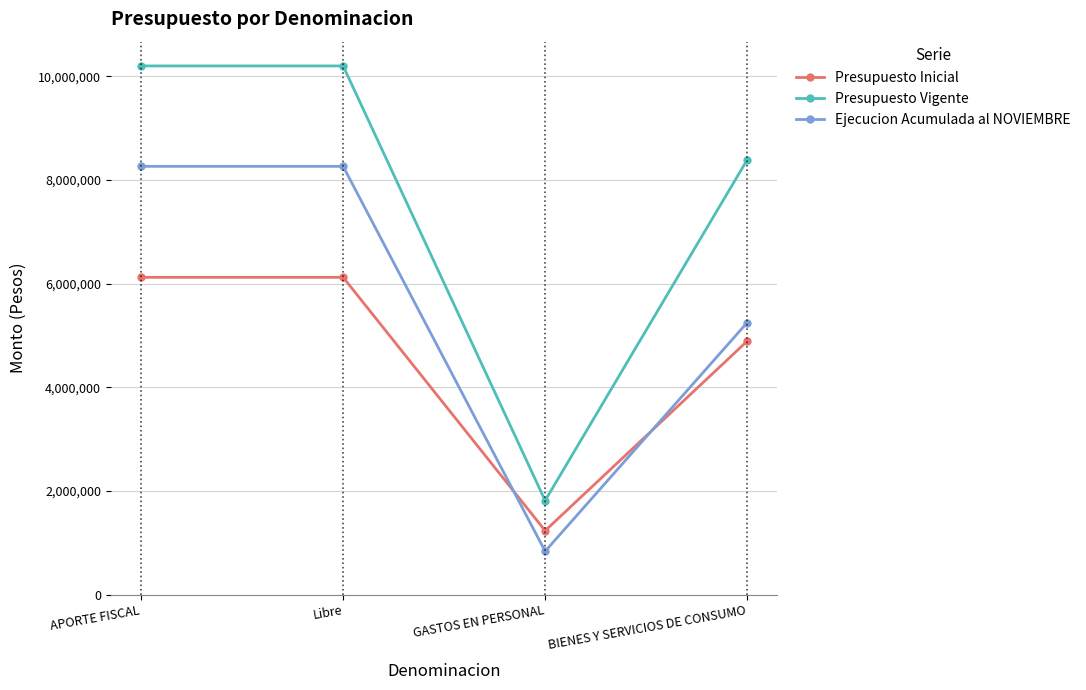

Reading right to left, list all the values displayed in this chart.

Presupuesto Inicial: 4890602	1232335	6122937	6122937
Presupuesto Vigente: 8389556	1813759	10203315	10203315
Ejecucion Acumulada al NOVIEMBRE: 5248733	835009	8265335	8265335